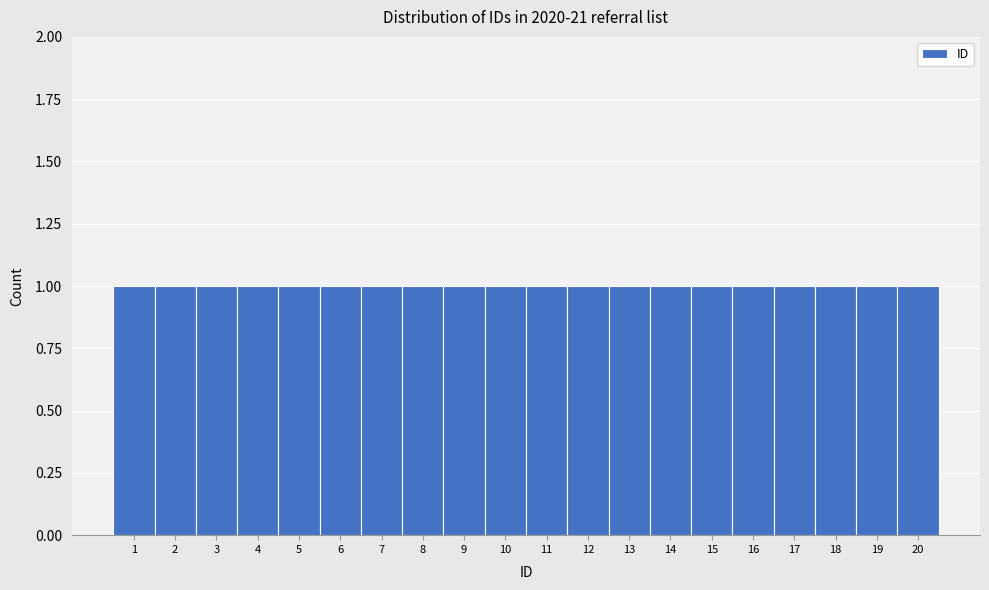

What is the height of the bar covering 3.5 to 4.5 on the x-axis? The values are not printed on the chart, so give them approximately, as read against the axis.

1